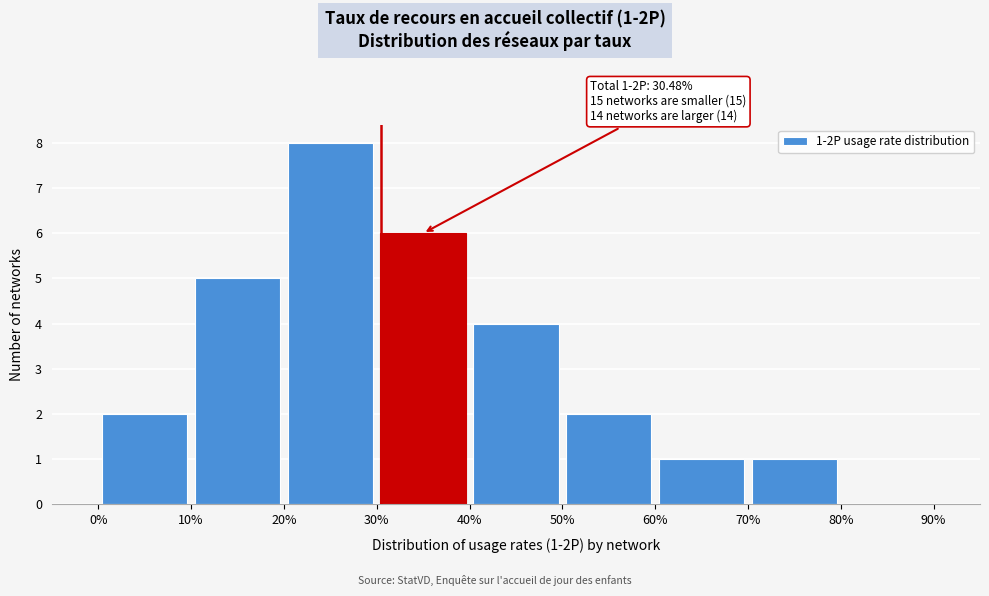

Over which range of the x-axis is the bar tallest?

20% to 30%